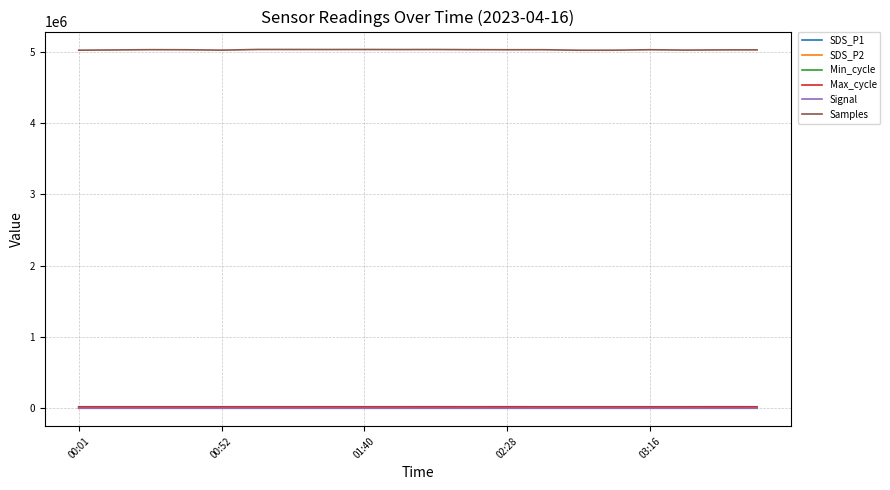

True or false: Samples and Max_cycle cross at least once.

False